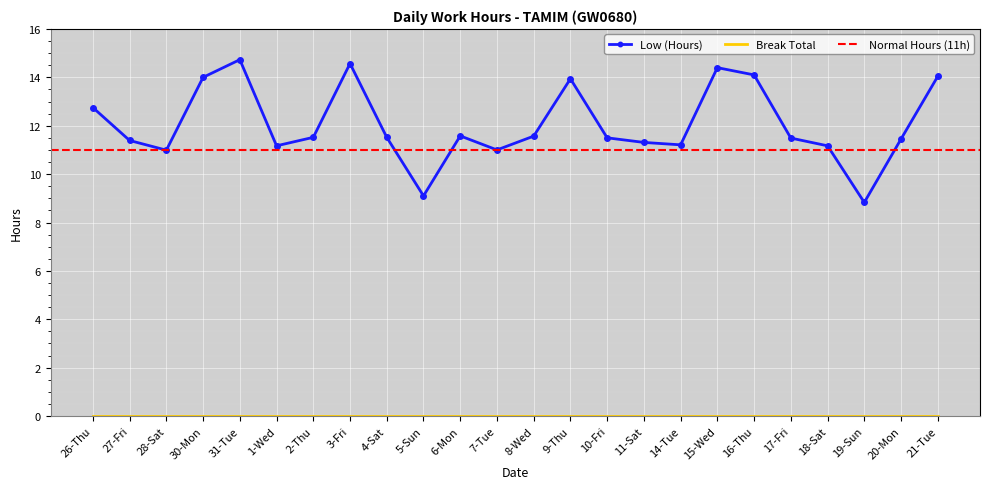

What is the label of the 12th point from the left?

7-Tue